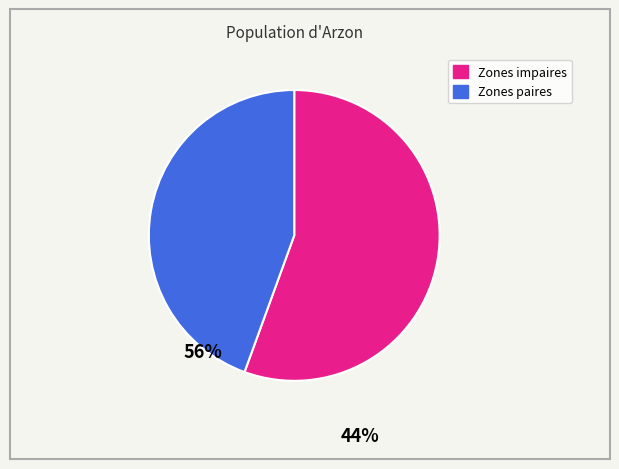

Is there any slice that represents more than half of the pie?

Yes